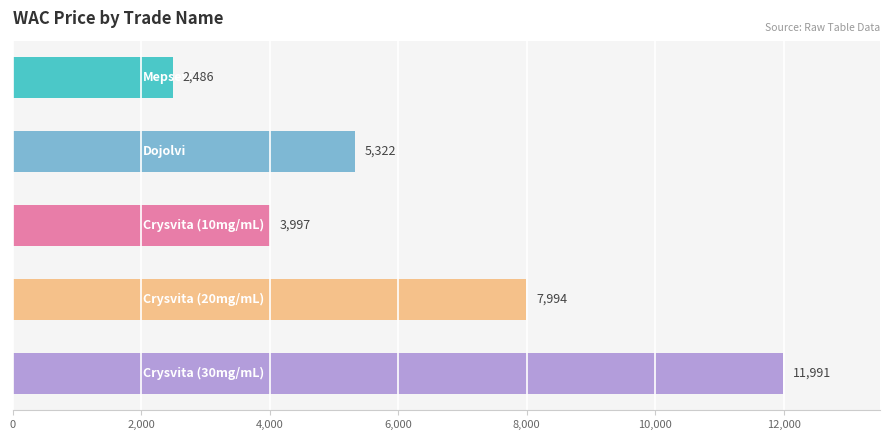

Does the chart contain stacked bars?

No